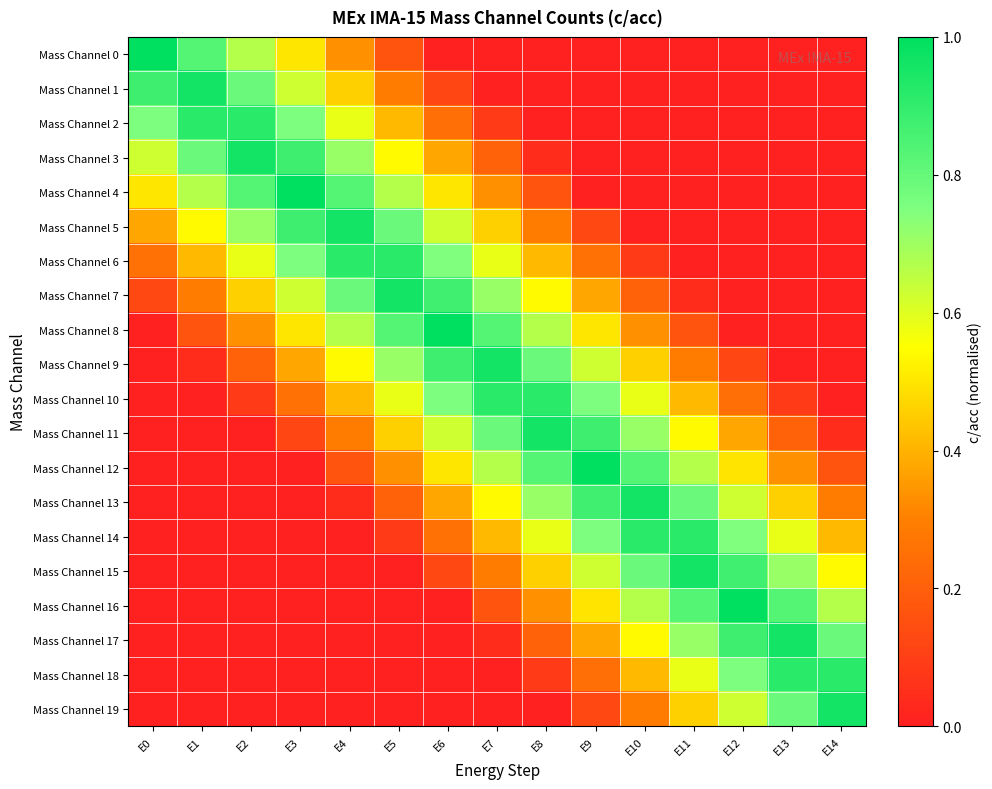

Between E3 and E12, which series saw the biggest shift?

Mass Channel 4